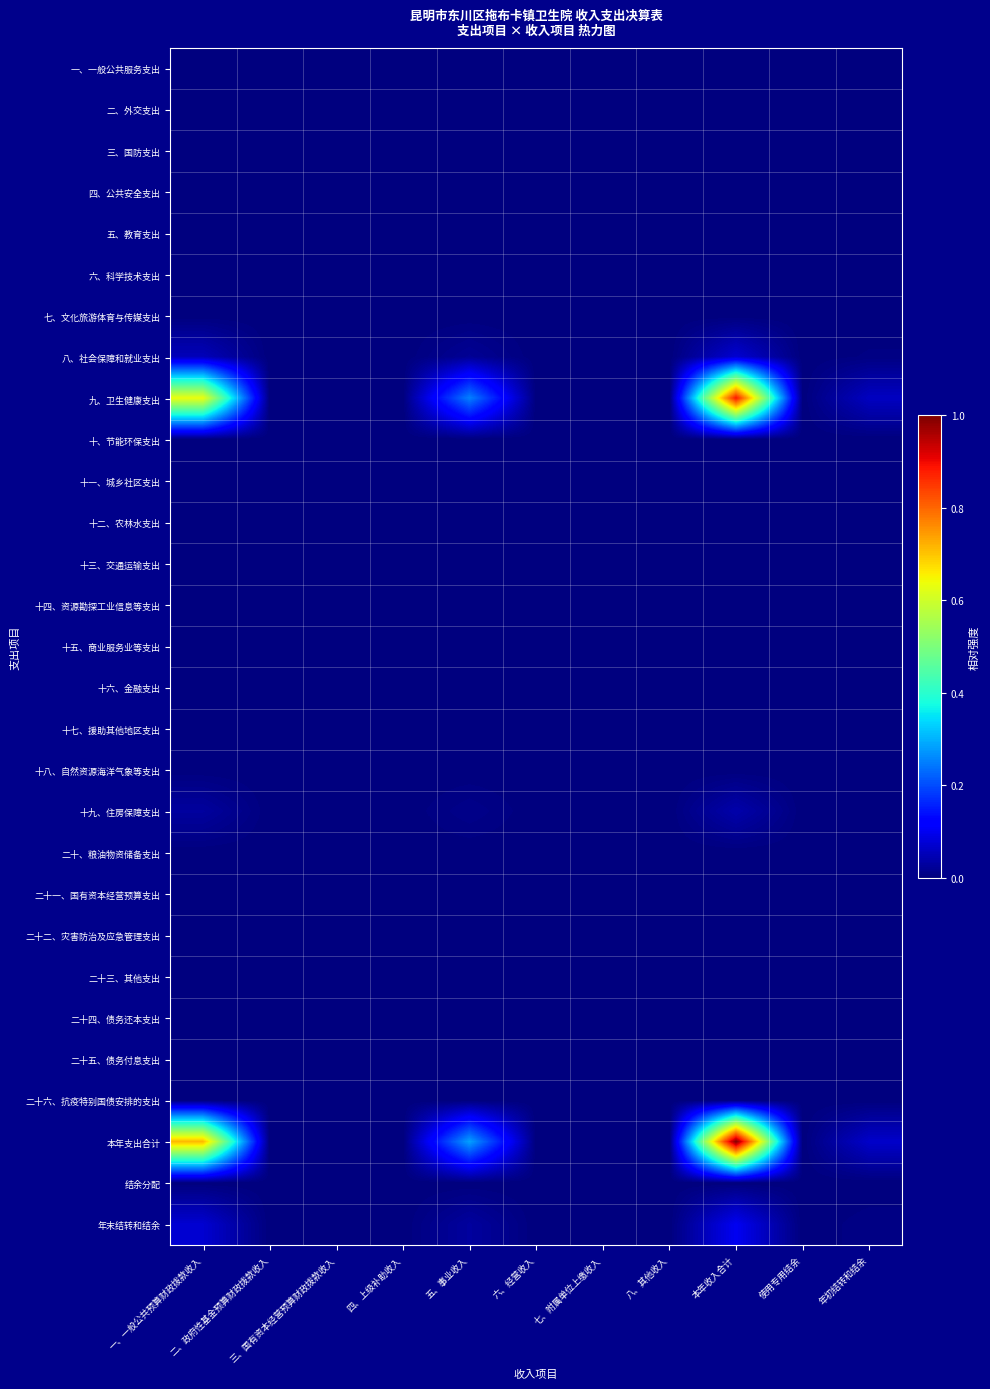

Reading left to right, what are all the values shown in this chart?

一、一般公共服务支出: 一、一般公共预算财政拨款收入=0.0	二、政府性基金预算财政拨款收入=0.0	三、国有资本经营预算财政拨款收入=0.0	四、上级补助收入=0.0	五、事业收入=0.0	六、经营收入=0.0	七、附属单位上缴收入=0.0	八、其他收入=0.0	本年收入合计=0.0	使用专用结余=0.0	年初结转和结余=0.0
二、外交支出: 一、一般公共预算财政拨款收入=0.0	二、政府性基金预算财政拨款收入=0.0	三、国有资本经营预算财政拨款收入=0.0	四、上级补助收入=0.0	五、事业收入=0.0	六、经营收入=0.0	七、附属单位上缴收入=0.0	八、其他收入=0.0	本年收入合计=0.0	使用专用结余=0.0	年初结转和结余=0.0
三、国防支出: 一、一般公共预算财政拨款收入=0.0	二、政府性基金预算财政拨款收入=0.0	三、国有资本经营预算财政拨款收入=0.0	四、上级补助收入=0.0	五、事业收入=0.0	六、经营收入=0.0	七、附属单位上缴收入=0.0	八、其他收入=0.0	本年收入合计=0.0	使用专用结余=0.0	年初结转和结余=0.0
四、公共安全支出: 一、一般公共预算财政拨款收入=0.0	二、政府性基金预算财政拨款收入=0.0	三、国有资本经营预算财政拨款收入=0.0	四、上级补助收入=0.0	五、事业收入=0.0	六、经营收入=0.0	七、附属单位上缴收入=0.0	八、其他收入=0.0	本年收入合计=0.0	使用专用结余=0.0	年初结转和结余=0.0
五、教育支出: 一、一般公共预算财政拨款收入=0.0	二、政府性基金预算财政拨款收入=0.0	三、国有资本经营预算财政拨款收入=0.0	四、上级补助收入=0.0	五、事业收入=0.0	六、经营收入=0.0	七、附属单位上缴收入=0.0	八、其他收入=0.0	本年收入合计=0.0	使用专用结余=0.0	年初结转和结余=0.0
六、科学技术支出: 一、一般公共预算财政拨款收入=0.0	二、政府性基金预算财政拨款收入=0.0	三、国有资本经营预算财政拨款收入=0.0	四、上级补助收入=0.0	五、事业收入=0.0	六、经营收入=0.0	七、附属单位上缴收入=0.0	八、其他收入=0.0	本年收入合计=0.0	使用专用结余=0.0	年初结转和结余=0.0
七、文化旅游体育与传媒支出: 一、一般公共预算财政拨款收入=0.0	二、政府性基金预算财政拨款收入=0.0	三、国有资本经营预算财政拨款收入=0.0	四、上级补助收入=0.0	五、事业收入=0.0	六、经营收入=0.0	七、附属单位上缴收入=0.0	八、其他收入=0.0	本年收入合计=0.0	使用专用结余=0.0	年初结转和结余=0.0
八、社会保障和就业支出: 一、一般公共预算财政拨款收入=0.1	二、政府性基金预算财政拨款收入=0.0	三、国有资本经营预算财政拨款收入=0.0	四、上级补助收入=0.0	五、事业收入=0.0	六、经营收入=0.0	七、附属单位上缴收入=0.0	八、其他收入=0.0	本年收入合计=0.1	使用专用结余=0.0	年初结转和结余=0.0
九、卫生健康支出: 一、一般公共预算财政拨款收入=0.6	二、政府性基金预算财政拨款收入=0.0	三、国有资本经营预算财政拨款收入=0.0	四、上级补助收入=0.0	五、事业收入=0.3	六、经营收入=0.0	七、附属单位上缴收入=0.0	八、其他收入=0.0	本年收入合计=0.9	使用专用结余=0.0	年初结转和结余=0.1
十、节能环保支出: 一、一般公共预算财政拨款收入=0.0	二、政府性基金预算财政拨款收入=0.0	三、国有资本经营预算财政拨款收入=0.0	四、上级补助收入=0.0	五、事业收入=0.0	六、经营收入=0.0	七、附属单位上缴收入=0.0	八、其他收入=0.0	本年收入合计=0.0	使用专用结余=0.0	年初结转和结余=0.0
十一、城乡社区支出: 一、一般公共预算财政拨款收入=0.0	二、政府性基金预算财政拨款收入=0.0	三、国有资本经营预算财政拨款收入=0.0	四、上级补助收入=0.0	五、事业收入=0.0	六、经营收入=0.0	七、附属单位上缴收入=0.0	八、其他收入=0.0	本年收入合计=0.0	使用专用结余=0.0	年初结转和结余=0.0
十二、农林水支出: 一、一般公共预算财政拨款收入=0.0	二、政府性基金预算财政拨款收入=0.0	三、国有资本经营预算财政拨款收入=0.0	四、上级补助收入=0.0	五、事业收入=0.0	六、经营收入=0.0	七、附属单位上缴收入=0.0	八、其他收入=0.0	本年收入合计=0.0	使用专用结余=0.0	年初结转和结余=0.0
十三、交通运输支出: 一、一般公共预算财政拨款收入=0.0	二、政府性基金预算财政拨款收入=0.0	三、国有资本经营预算财政拨款收入=0.0	四、上级补助收入=0.0	五、事业收入=0.0	六、经营收入=0.0	七、附属单位上缴收入=0.0	八、其他收入=0.0	本年收入合计=0.0	使用专用结余=0.0	年初结转和结余=0.0
十四、资源勘探工业信息等支出: 一、一般公共预算财政拨款收入=0.0	二、政府性基金预算财政拨款收入=0.0	三、国有资本经营预算财政拨款收入=0.0	四、上级补助收入=0.0	五、事业收入=0.0	六、经营收入=0.0	七、附属单位上缴收入=0.0	八、其他收入=0.0	本年收入合计=0.0	使用专用结余=0.0	年初结转和结余=0.0
十五、商业服务业等支出: 一、一般公共预算财政拨款收入=0.0	二、政府性基金预算财政拨款收入=0.0	三、国有资本经营预算财政拨款收入=0.0	四、上级补助收入=0.0	五、事业收入=0.0	六、经营收入=0.0	七、附属单位上缴收入=0.0	八、其他收入=0.0	本年收入合计=0.0	使用专用结余=0.0	年初结转和结余=0.0
十六、金融支出: 一、一般公共预算财政拨款收入=0.0	二、政府性基金预算财政拨款收入=0.0	三、国有资本经营预算财政拨款收入=0.0	四、上级补助收入=0.0	五、事业收入=0.0	六、经营收入=0.0	七、附属单位上缴收入=0.0	八、其他收入=0.0	本年收入合计=0.0	使用专用结余=0.0	年初结转和结余=0.0
十七、援助其他地区支出: 一、一般公共预算财政拨款收入=0.0	二、政府性基金预算财政拨款收入=0.0	三、国有资本经营预算财政拨款收入=0.0	四、上级补助收入=0.0	五、事业收入=0.0	六、经营收入=0.0	七、附属单位上缴收入=0.0	八、其他收入=0.0	本年收入合计=0.0	使用专用结余=0.0	年初结转和结余=0.0
十八、自然资源海洋气象等支出: 一、一般公共预算财政拨款收入=0.0	二、政府性基金预算财政拨款收入=0.0	三、国有资本经营预算财政拨款收入=0.0	四、上级补助收入=0.0	五、事业收入=0.0	六、经营收入=0.0	七、附属单位上缴收入=0.0	八、其他收入=0.0	本年收入合计=0.0	使用专用结余=0.0	年初结转和结余=0.0
十九、住房保障支出: 一、一般公共预算财政拨款收入=0.0	二、政府性基金预算财政拨款收入=0.0	三、国有资本经营预算财政拨款收入=0.0	四、上级补助收入=0.0	五、事业收入=0.0	六、经营收入=0.0	七、附属单位上缴收入=0.0	八、其他收入=0.0	本年收入合计=0.0	使用专用结余=0.0	年初结转和结余=0.0
二十、粮油物资储备支出: 一、一般公共预算财政拨款收入=0.0	二、政府性基金预算财政拨款收入=0.0	三、国有资本经营预算财政拨款收入=0.0	四、上级补助收入=0.0	五、事业收入=0.0	六、经营收入=0.0	七、附属单位上缴收入=0.0	八、其他收入=0.0	本年收入合计=0.0	使用专用结余=0.0	年初结转和结余=0.0
二十一、国有资本经营预算支出: 一、一般公共预算财政拨款收入=0.0	二、政府性基金预算财政拨款收入=0.0	三、国有资本经营预算财政拨款收入=0.0	四、上级补助收入=0.0	五、事业收入=0.0	六、经营收入=0.0	七、附属单位上缴收入=0.0	八、其他收入=0.0	本年收入合计=0.0	使用专用结余=0.0	年初结转和结余=0.0
二十二、灾害防治及应急管理支出: 一、一般公共预算财政拨款收入=0.0	二、政府性基金预算财政拨款收入=0.0	三、国有资本经营预算财政拨款收入=0.0	四、上级补助收入=0.0	五、事业收入=0.0	六、经营收入=0.0	七、附属单位上缴收入=0.0	八、其他收入=0.0	本年收入合计=0.0	使用专用结余=0.0	年初结转和结余=0.0
二十三、其他支出: 一、一般公共预算财政拨款收入=0.0	二、政府性基金预算财政拨款收入=0.0	三、国有资本经营预算财政拨款收入=0.0	四、上级补助收入=0.0	五、事业收入=0.0	六、经营收入=0.0	七、附属单位上缴收入=0.0	八、其他收入=0.0	本年收入合计=0.0	使用专用结余=0.0	年初结转和结余=0.0
二十四、债务还本支出: 一、一般公共预算财政拨款收入=0.0	二、政府性基金预算财政拨款收入=0.0	三、国有资本经营预算财政拨款收入=0.0	四、上级补助收入=0.0	五、事业收入=0.0	六、经营收入=0.0	七、附属单位上缴收入=0.0	八、其他收入=0.0	本年收入合计=0.0	使用专用结余=0.0	年初结转和结余=0.0
二十五、债务付息支出: 一、一般公共预算财政拨款收入=0.0	二、政府性基金预算财政拨款收入=0.0	三、国有资本经营预算财政拨款收入=0.0	四、上级补助收入=0.0	五、事业收入=0.0	六、经营收入=0.0	七、附属单位上缴收入=0.0	八、其他收入=0.0	本年收入合计=0.0	使用专用结余=0.0	年初结转和结余=0.0
二十六、抗疫特别国债安排的支出: 一、一般公共预算财政拨款收入=0.0	二、政府性基金预算财政拨款收入=0.0	三、国有资本经营预算财政拨款收入=0.0	四、上级补助收入=0.0	五、事业收入=0.0	六、经营收入=0.0	七、附属单位上缴收入=0.0	八、其他收入=0.0	本年收入合计=0.0	使用专用结余=0.0	年初结转和结余=0.0
本年支出合计: 一、一般公共预算财政拨款收入=0.7	二、政府性基金预算财政拨款收入=0.0	三、国有资本经营预算财政拨款收入=0.0	四、上级补助收入=0.0	五、事业收入=0.3	六、经营收入=0.0	七、附属单位上缴收入=0.0	八、其他收入=0.0	本年收入合计=1.0	使用专用结余=0.0	年初结转和结余=0.1
结余分配: 一、一般公共预算财政拨款收入=0.0	二、政府性基金预算财政拨款收入=0.0	三、国有资本经营预算财政拨款收入=0.0	四、上级补助收入=0.0	五、事业收入=0.0	六、经营收入=0.0	七、附属单位上缴收入=0.0	八、其他收入=0.0	本年收入合计=0.0	使用专用结余=0.0	年初结转和结余=0.0
年末结转和结余: 一、一般公共预算财政拨款收入=0.1	二、政府性基金预算财政拨款收入=0.0	三、国有资本经营预算财政拨款收入=0.0	四、上级补助收入=0.0	五、事业收入=0.0	六、经营收入=0.0	七、附属单位上缴收入=0.0	八、其他收入=0.0	本年收入合计=0.1	使用专用结余=0.0	年初结转和结余=0.0